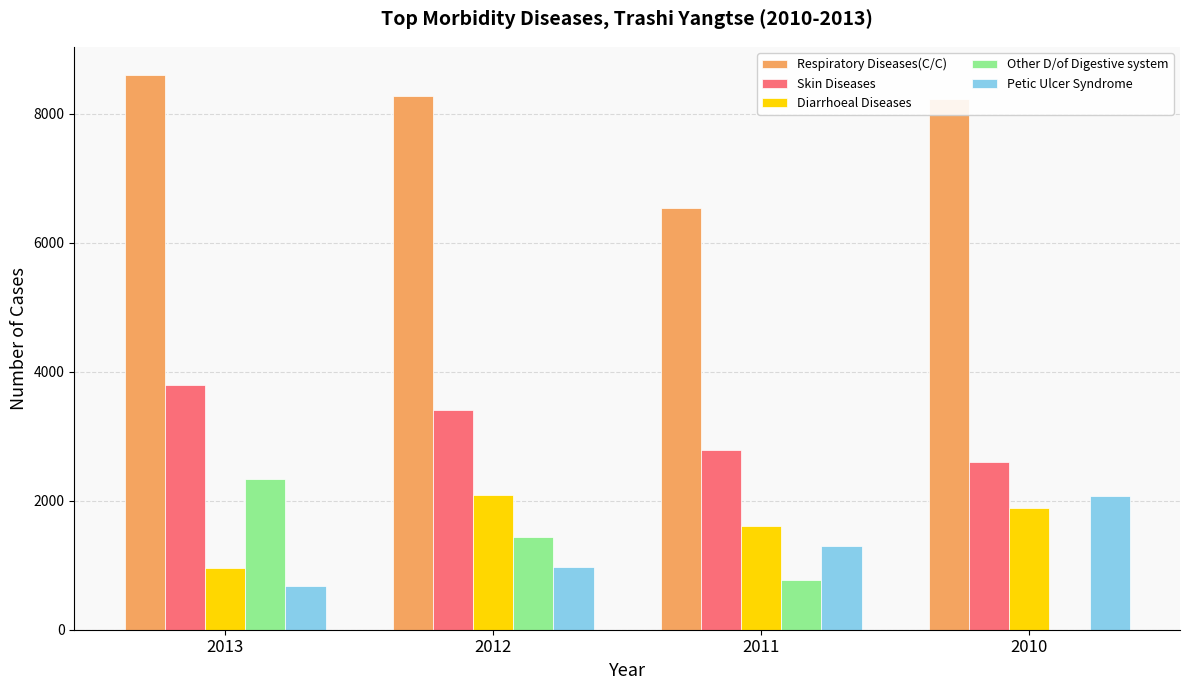

Which series changed the most between 2013 and 2011?

Respiratory Diseases(C/C)